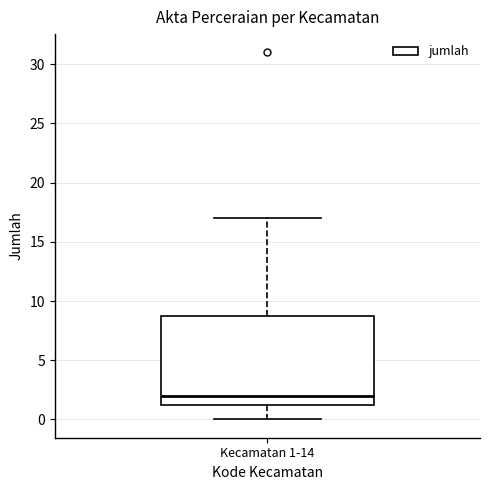

Where is the upper edge of the box for Kecamatan 1-14 on the y-axis? The values are not printed on the chart, so give them approximately, as read against the axis.

9.0